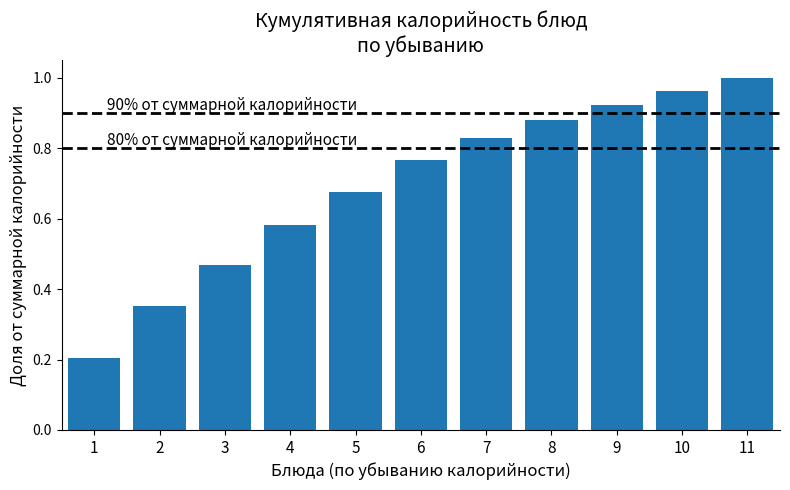

Does the chart contain stacked bars?

No